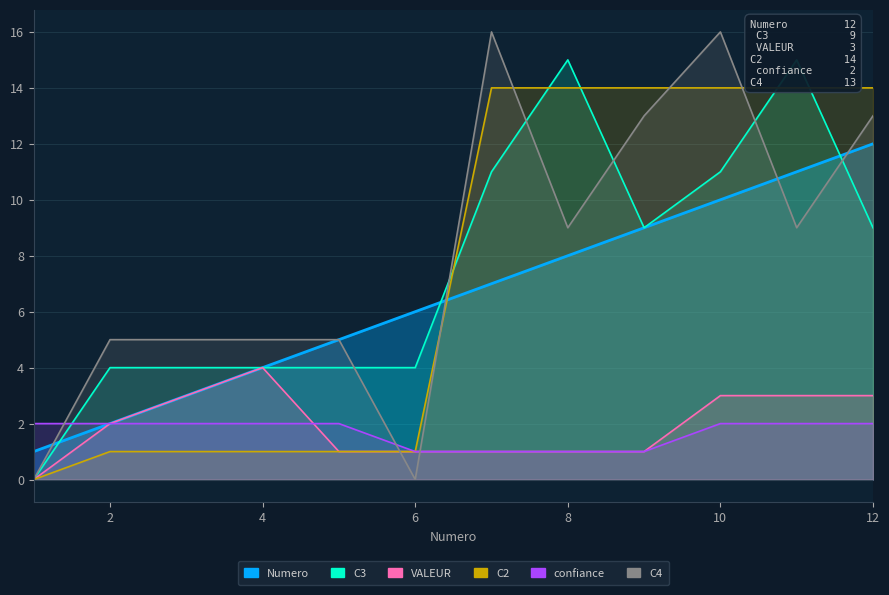

List the series in order of their peak value, lowest first.

confiance, VALEUR, Numero, C2, C3, C4